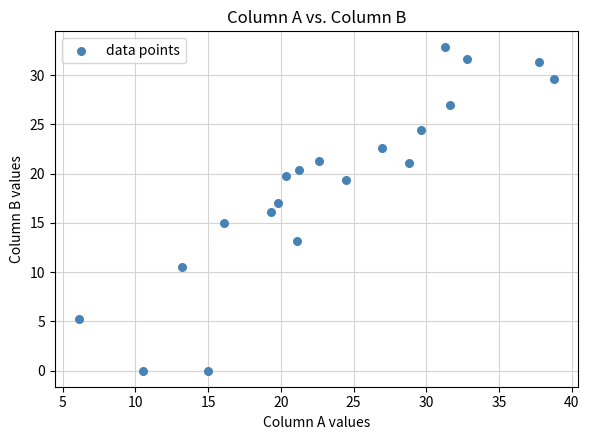

What is the range of Y values (max minus min)?

32.8